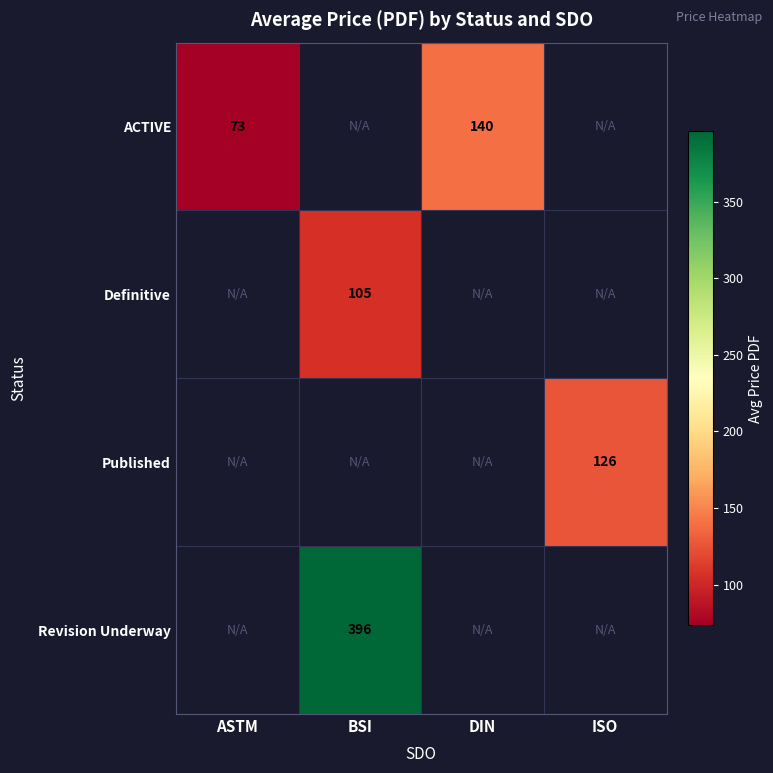

Which category has the lowest value across all series?

ASTM